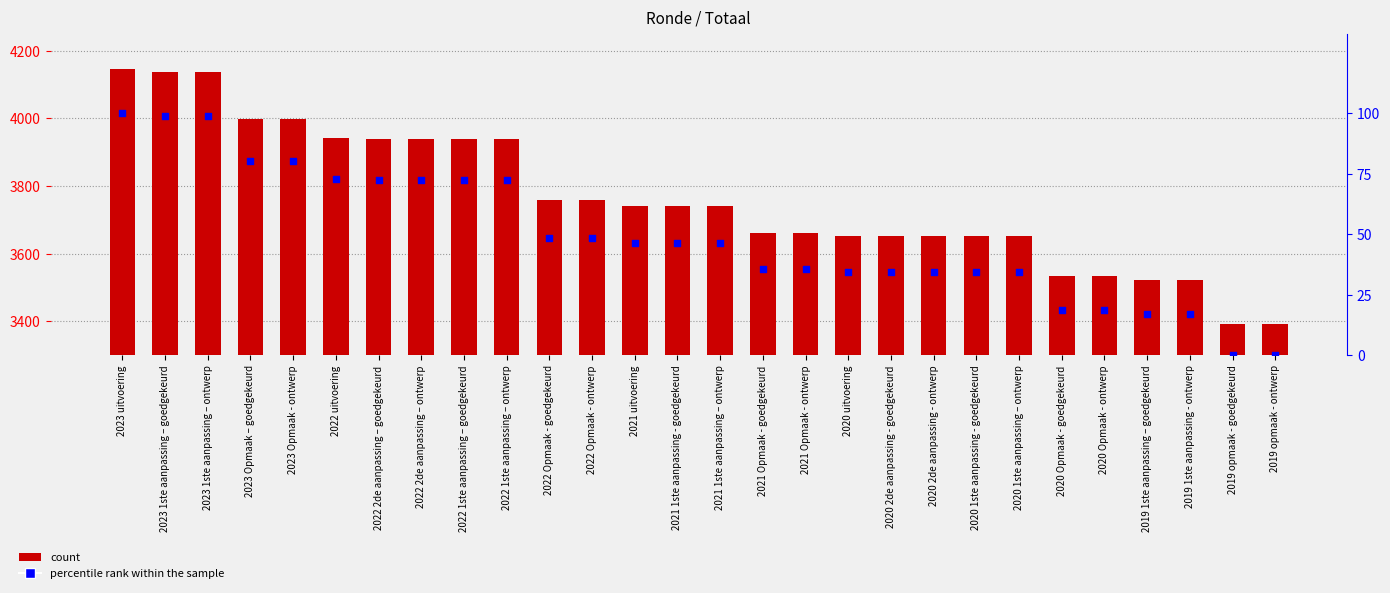

What is the total value across all series at 2022 1ste aanpassing – ontwerp?

4010.4